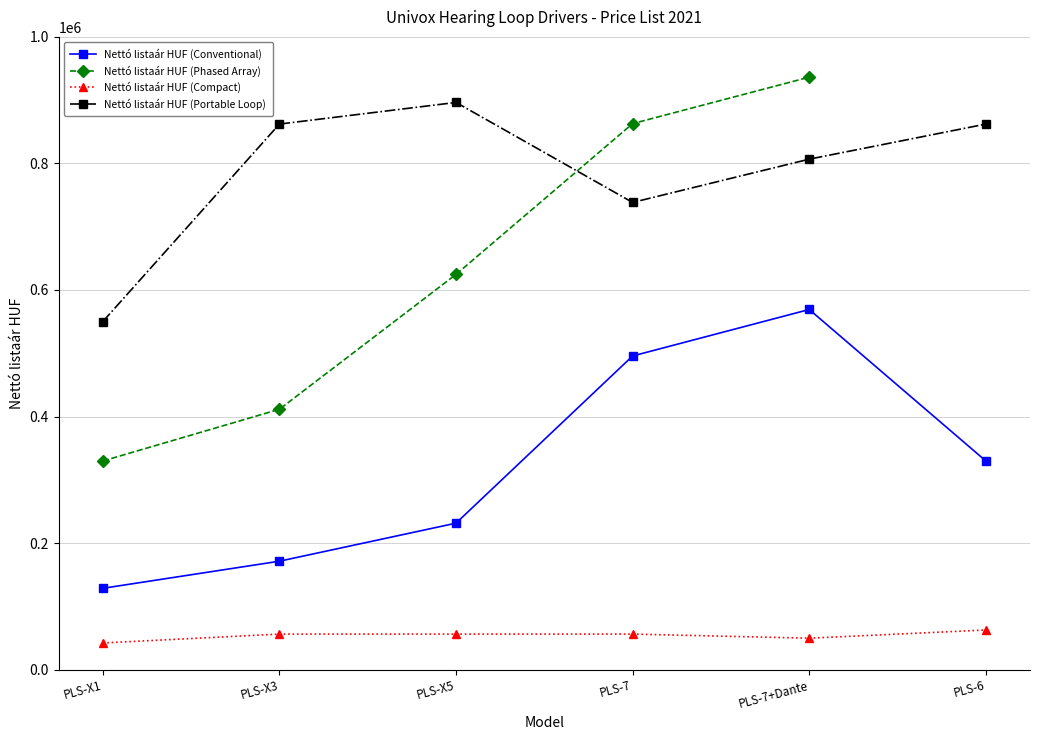

Which series changed the most between PLS-X3 and PLS-X5?

Nettó listaár HUF (Phased Array)